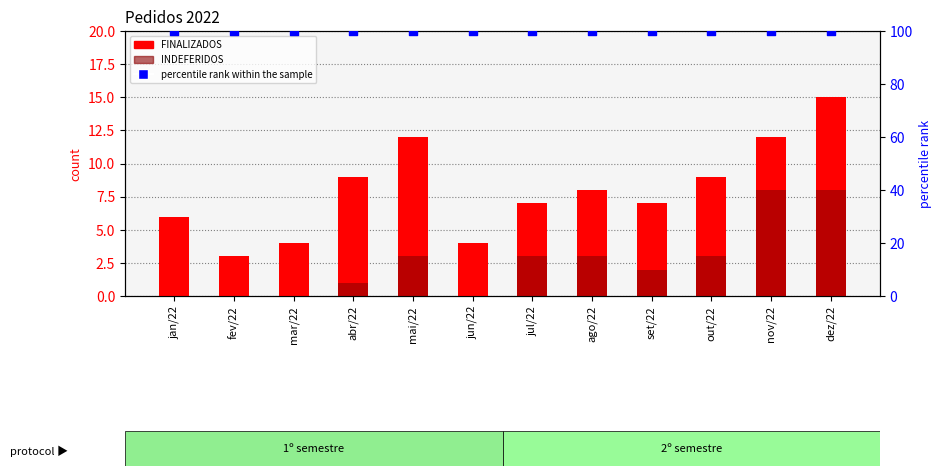

Which series has the largest total across all categories?

percentile rank within the sample